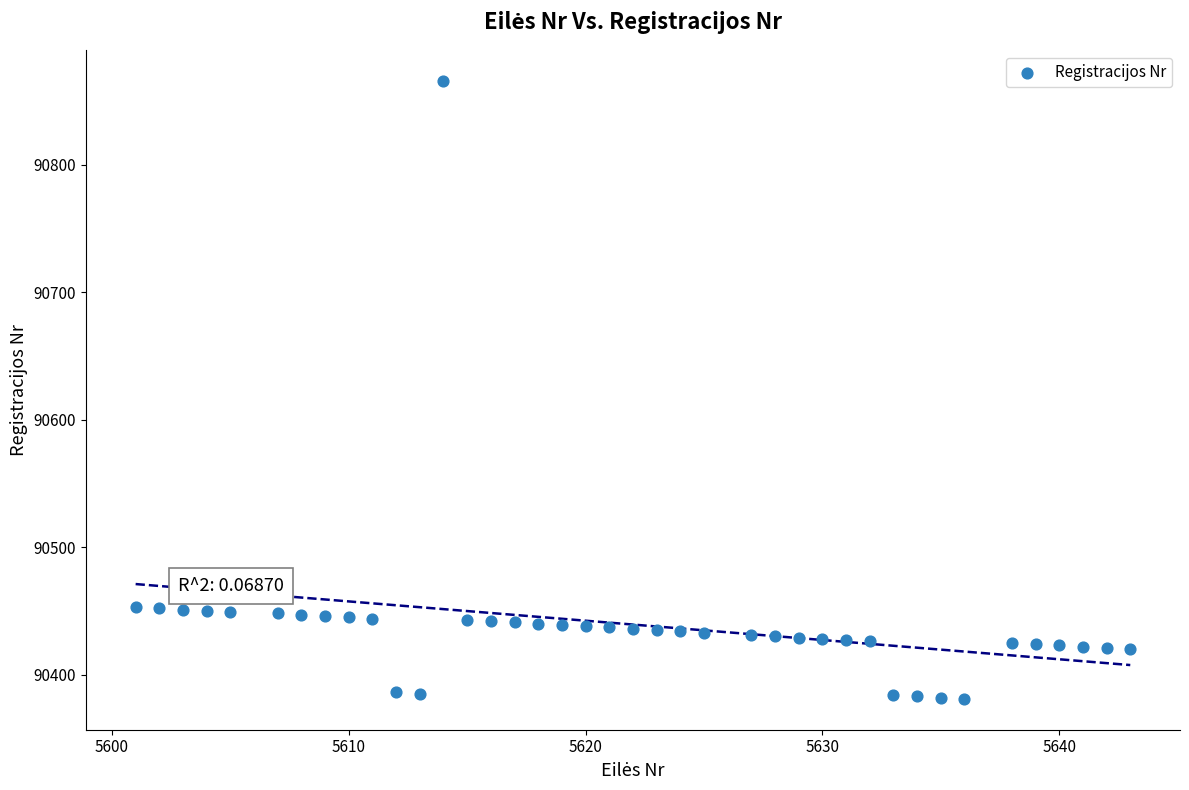

What is the range of X values (max minus min)?

42